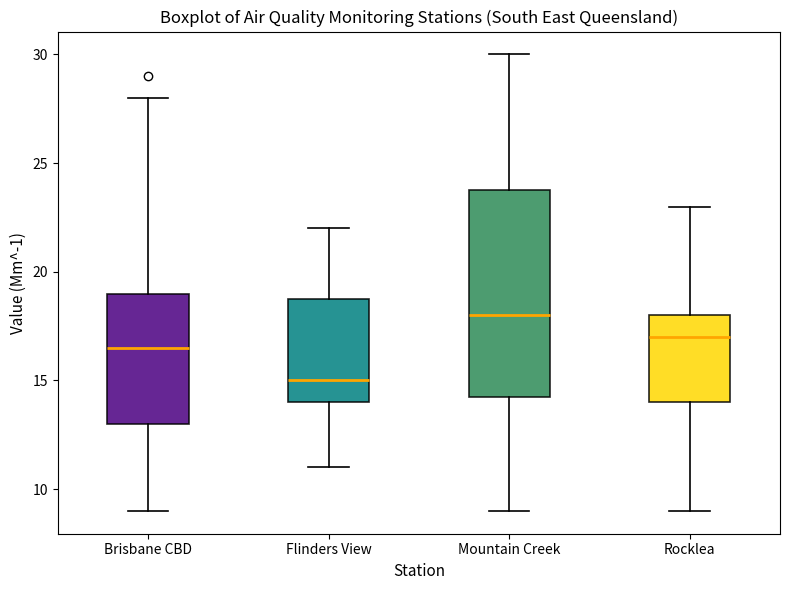

Which box has the highest median line?

Mountain Creek